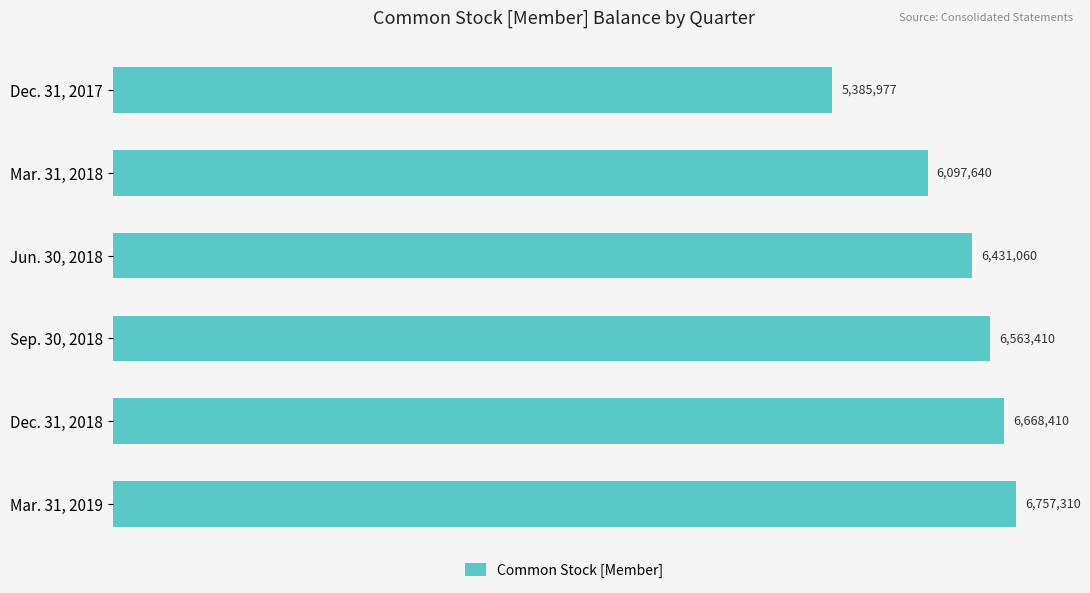

Where does the data first go above 6563410?

Dec. 31, 2018